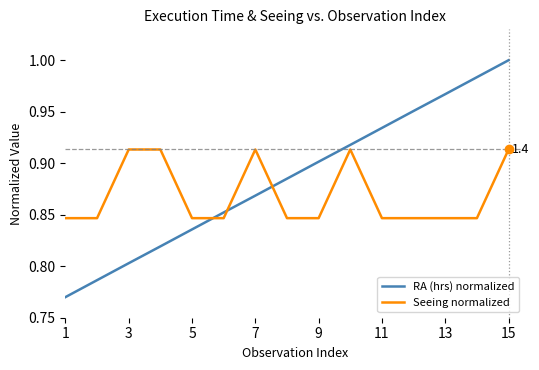

Does the chart display data point markers on the line(s)?

No